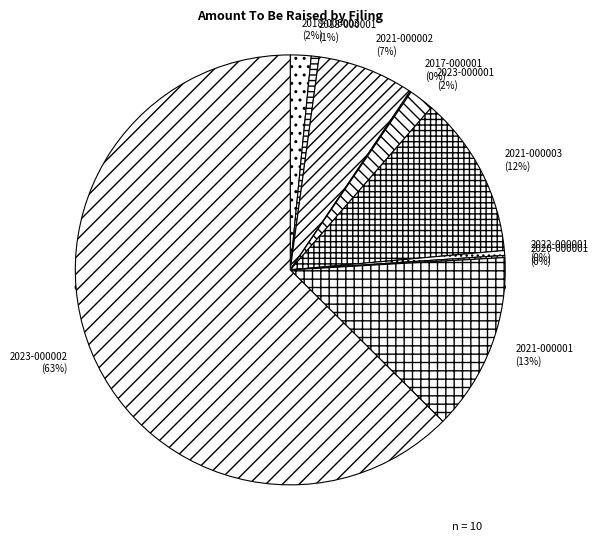

Rank the categories by value from lowest to highest.

2017-000001, 2020-000001, 2022-000001, 2018-000001, 2018-000003, 2023-000001, 2021-000002, 2021-000003, 2021-000001, 2023-000002